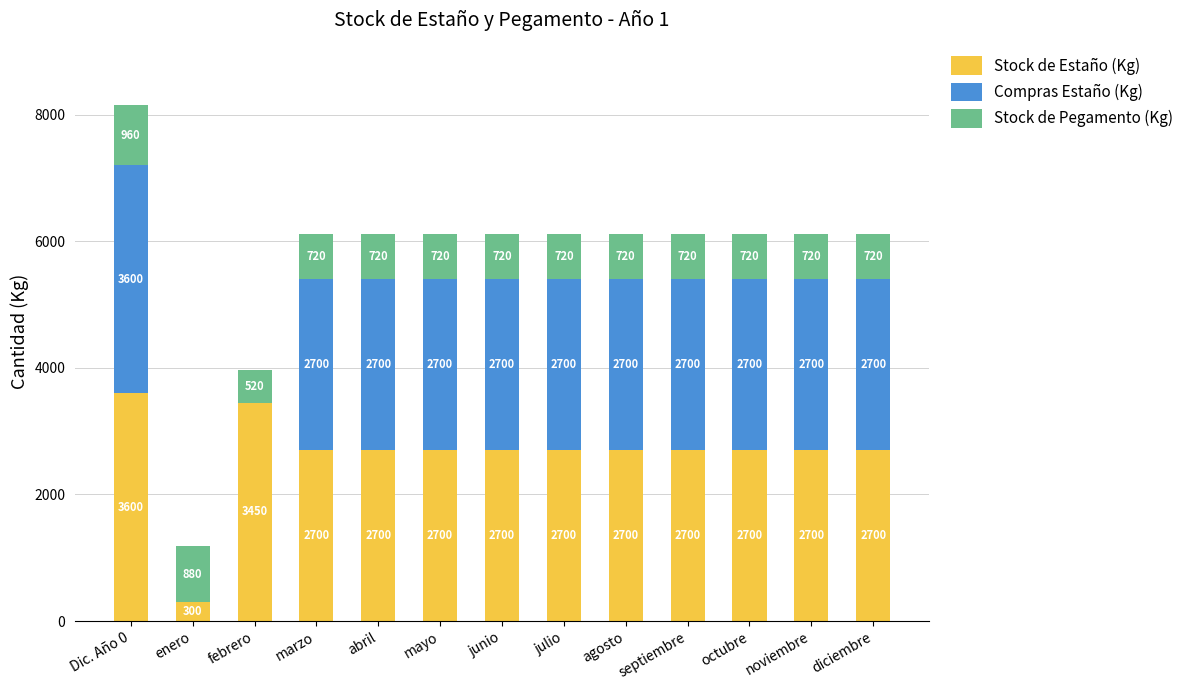

At which label does Stock de Estaño (Kg) reach its peak?

Dic. Año 0